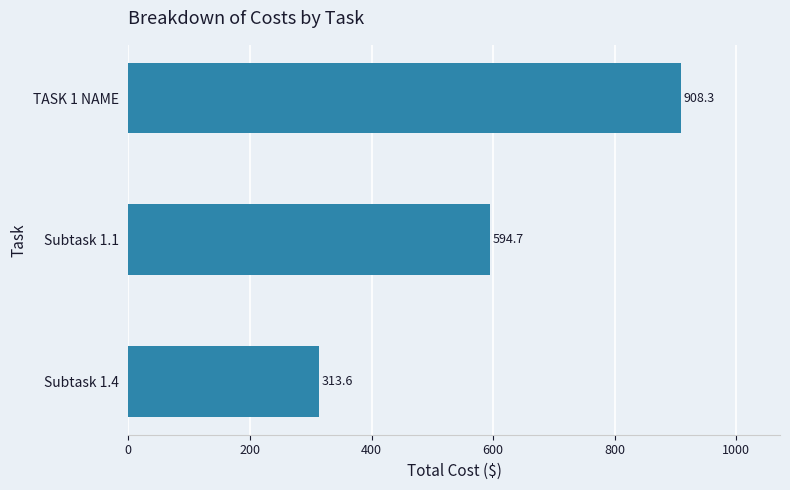

Reading bottom to top, transcribe all the data shown in this chart.

Subtask 1.4=313.6	Subtask 1.1=594.7	TASK 1 NAME=908.3